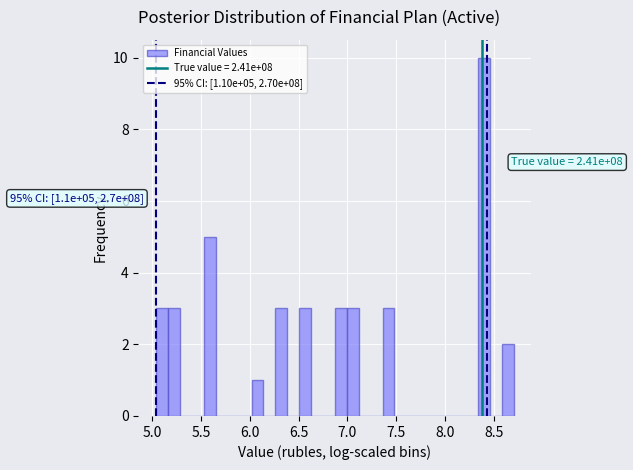

Around what value on the x-axis is the tallest bar? Give the approximate position of its centre, as read against the axis.

8.40